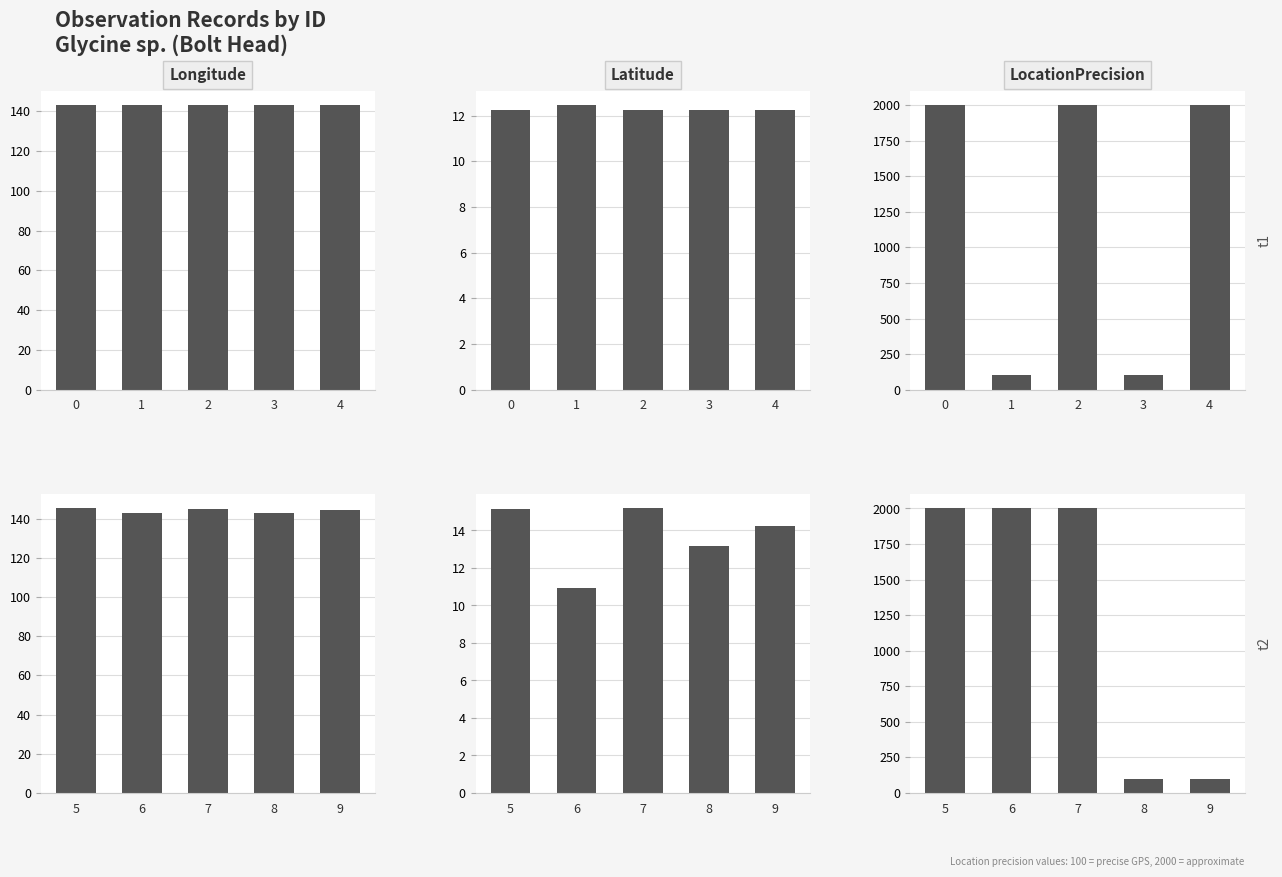

What is the value of the Longitude bar at the 5th from the left?

144.5